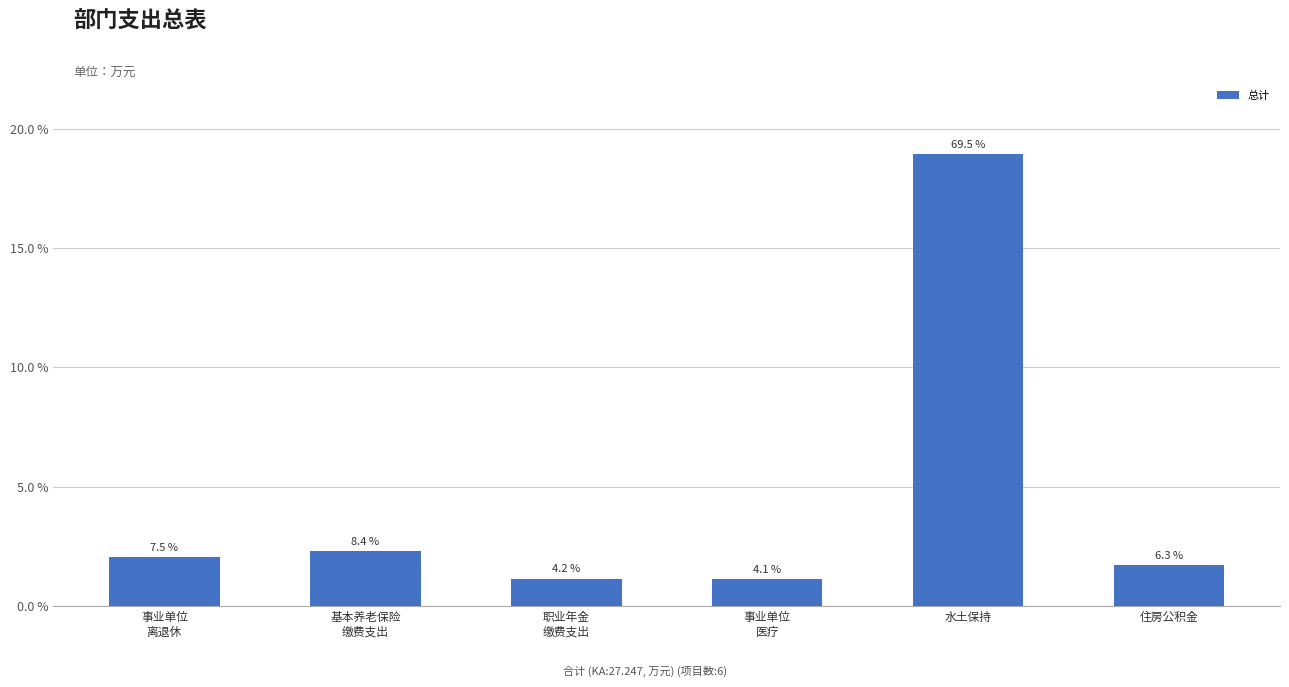

What is the sum of the values at 事业单位
离退休 and 住房公积金?

3.8